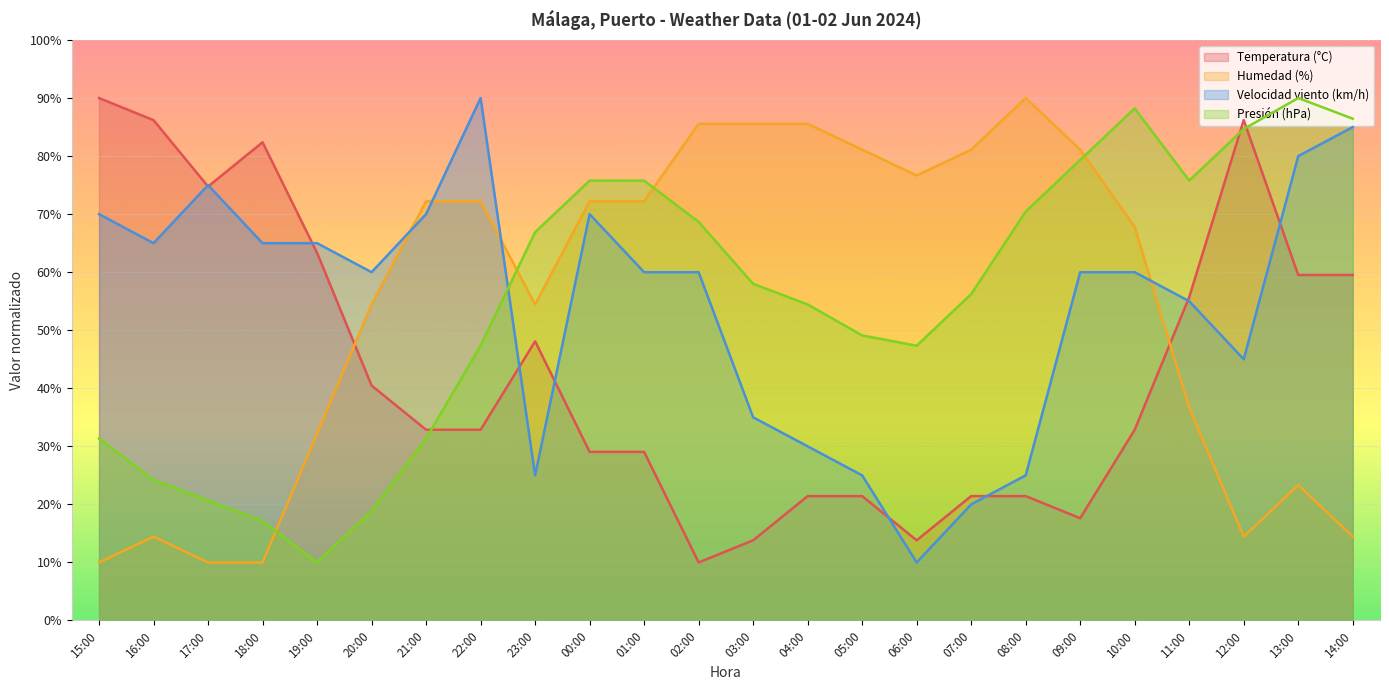

What is the difference between the highest and lowest values at 02:00?

75.6